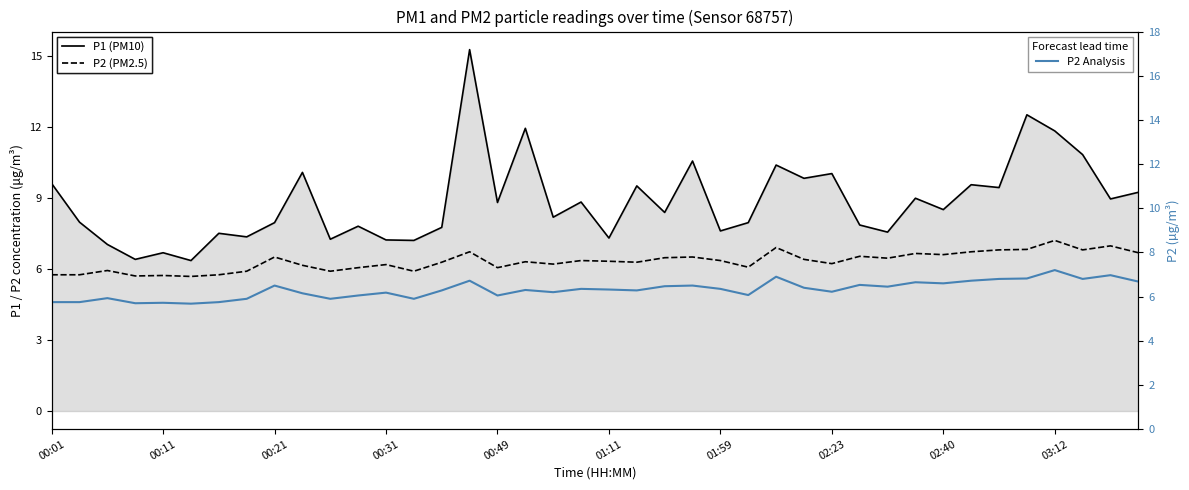

The P2 Analysis series shows 6.5 at 23. True or false?

True